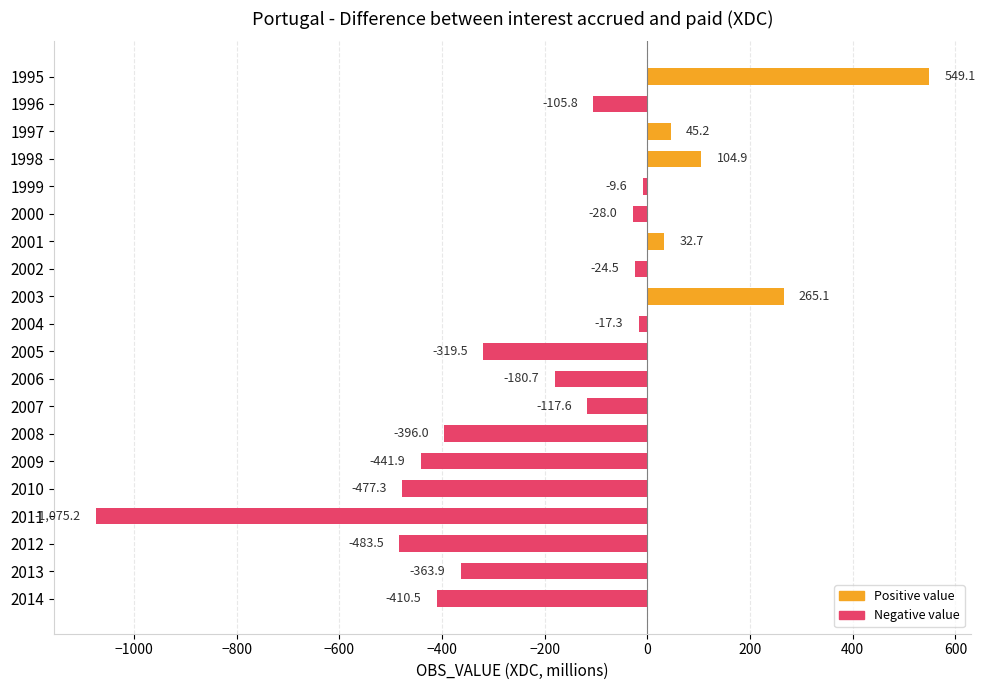

What is the average value?

-172.7